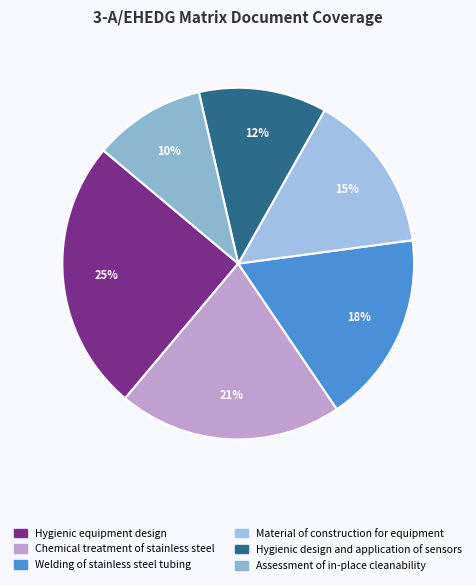

Does Chemical treatment of stainless steel account for over 50% of the chart?

No